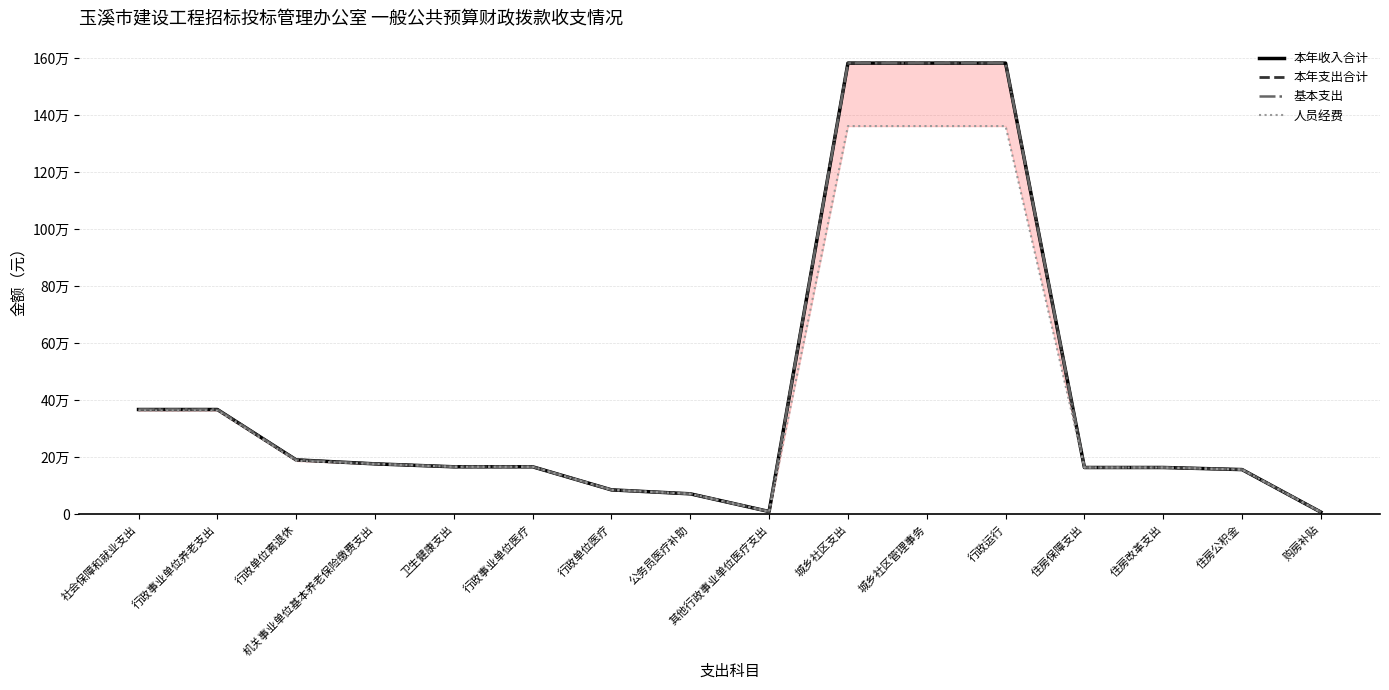

Which label corresponds to the largest value in the chart?

城乡社区支出